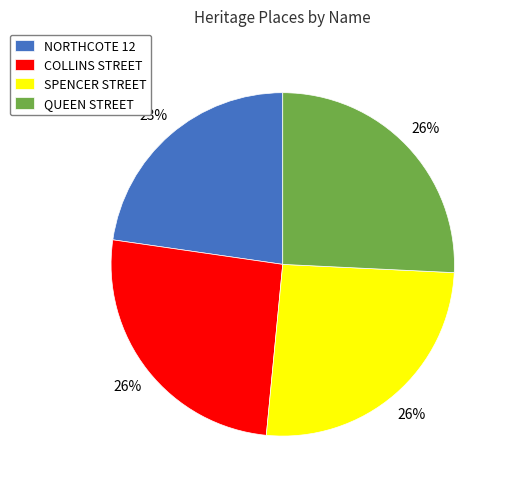

Approximately how many times larger is the value at COLLINS STREET compared to SPENCER STREET?

1.0